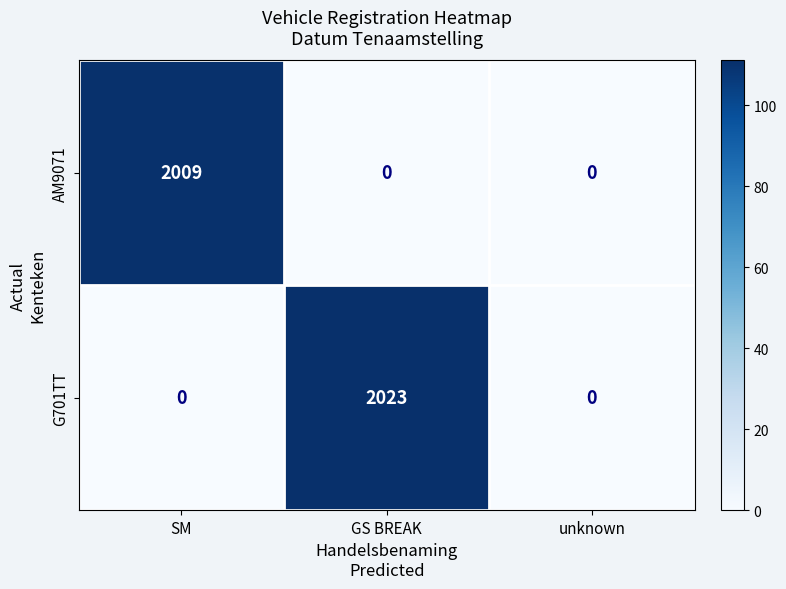

What is the highest value of the G701TT series?

2023